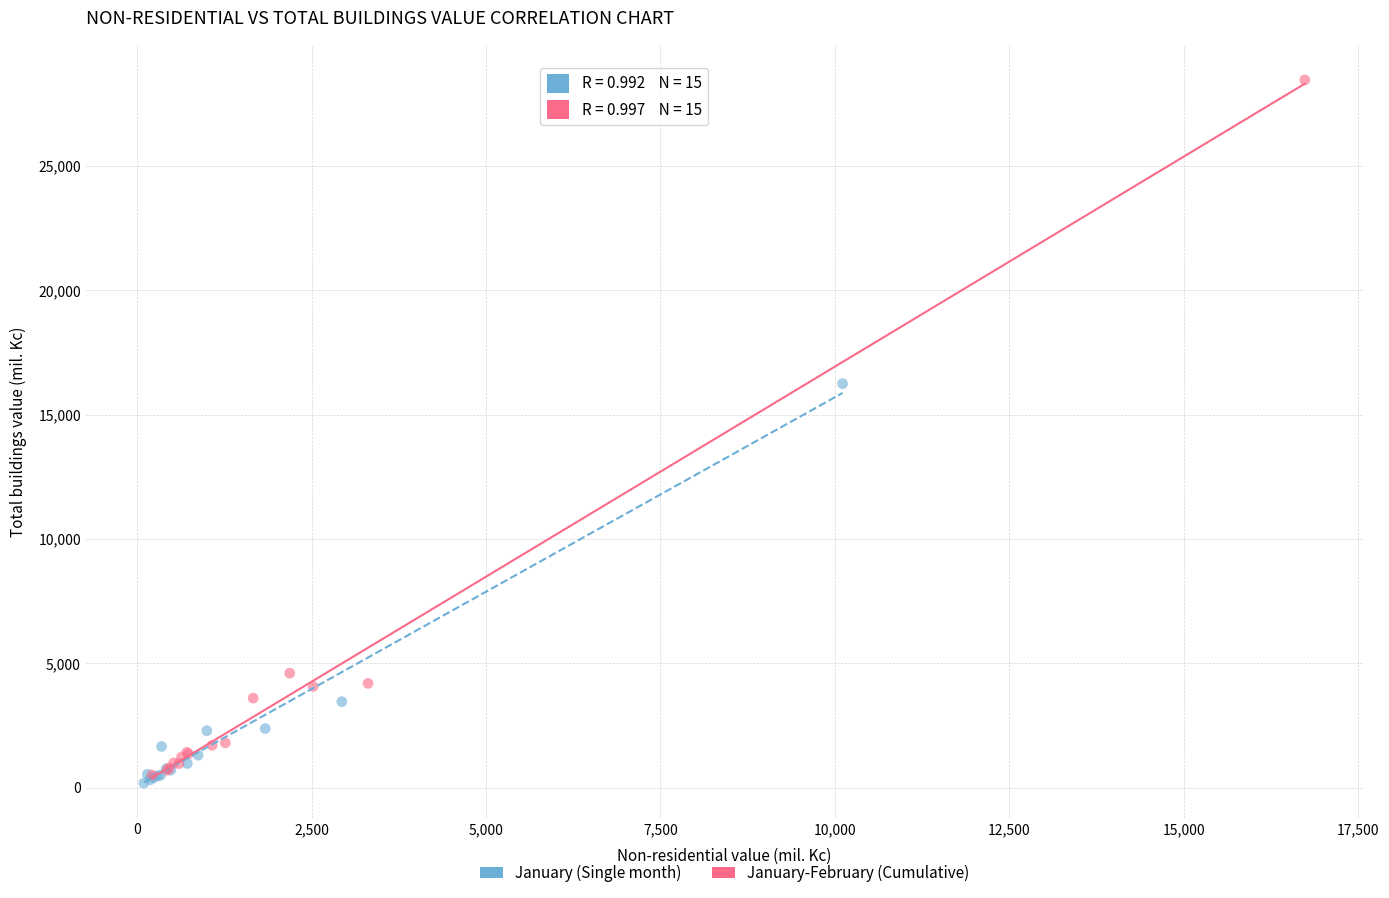

Which series reaches the maximum Y coordinate?

January-February (Cumulative)